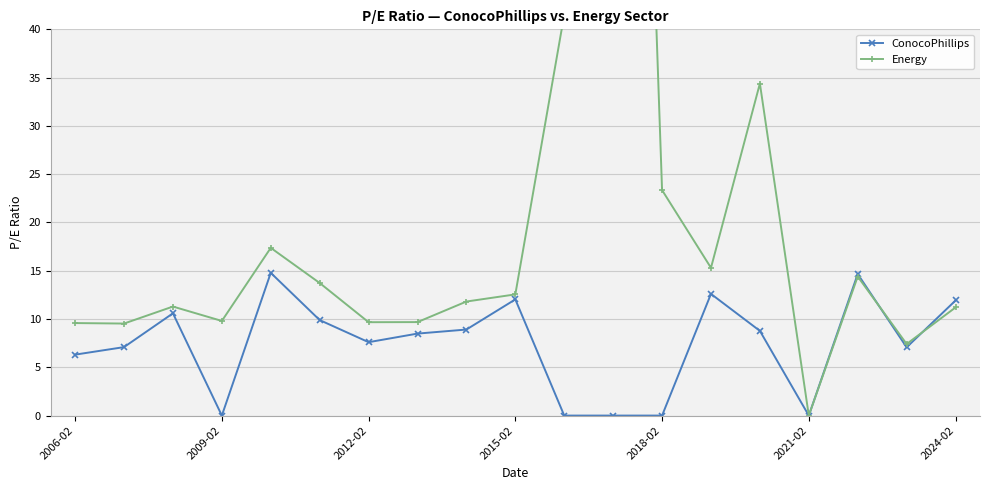

How many data points in ConocoPhillips are less than 8?

9